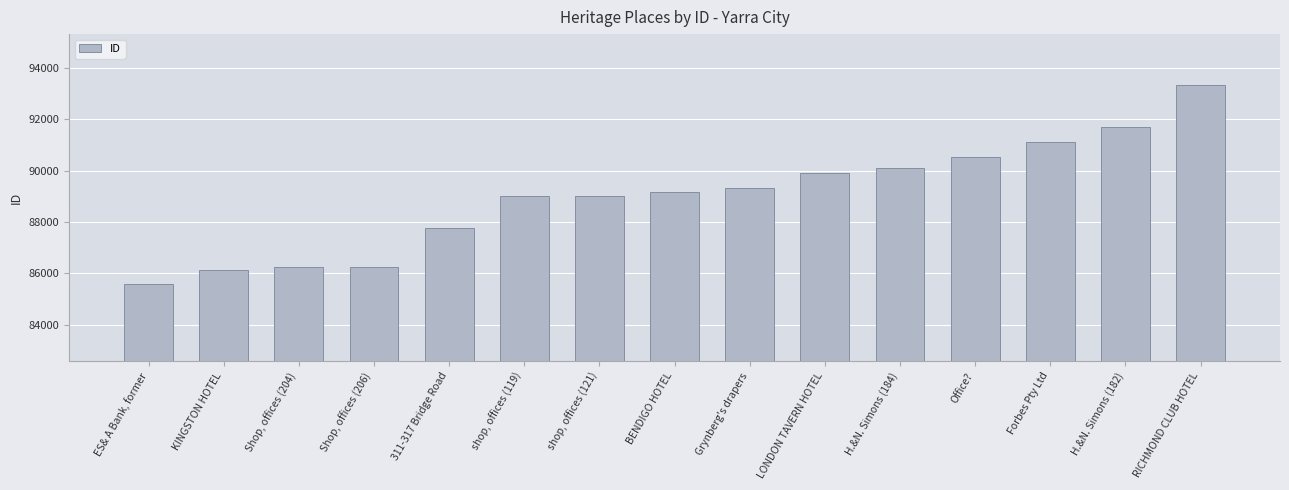

What is the ratio of the value at Forbes Pty Ltd to the value at LONDON TAVERN HOTEL?

1.0